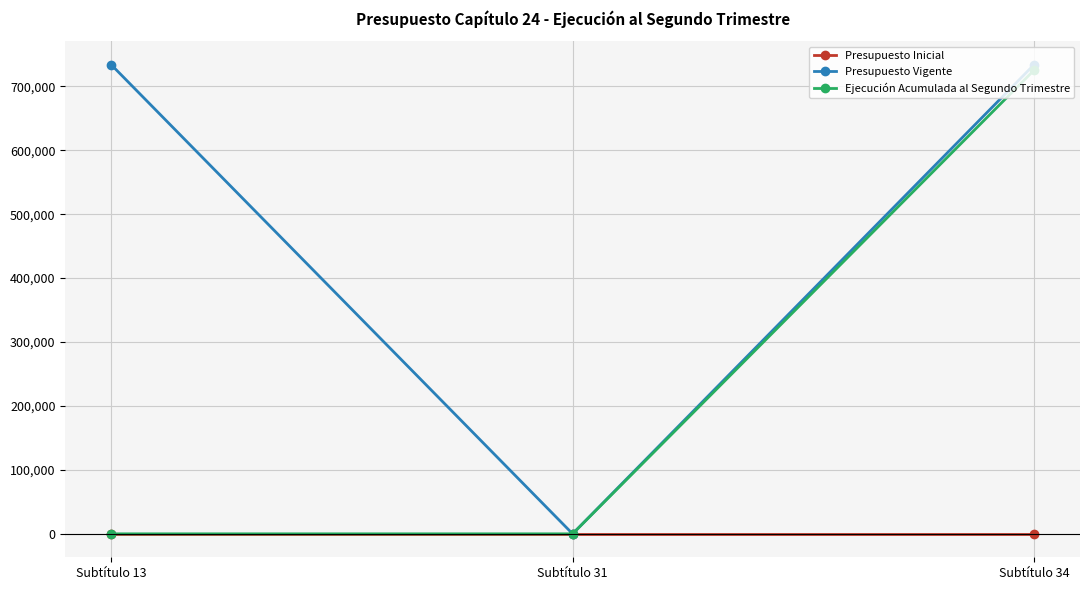

Which series has the largest total across all categories?

Presupuesto Vigente